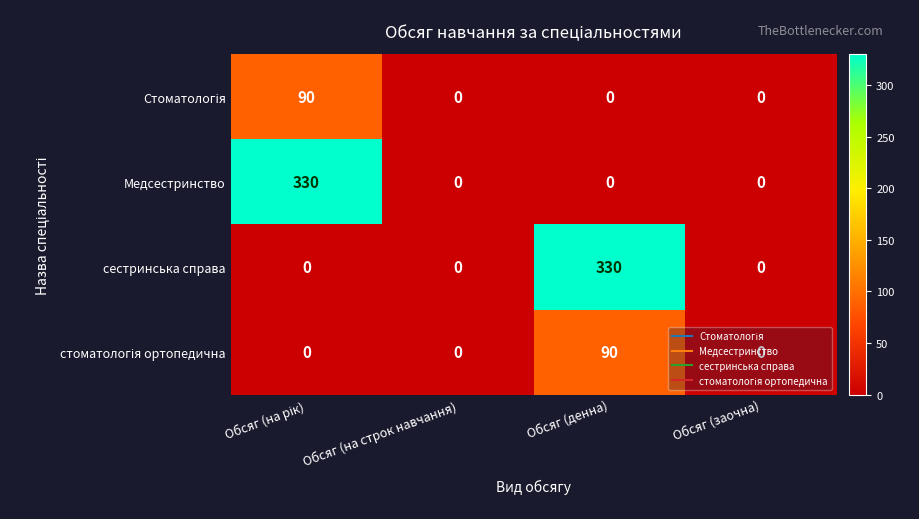

What is the greatest value displayed?

330